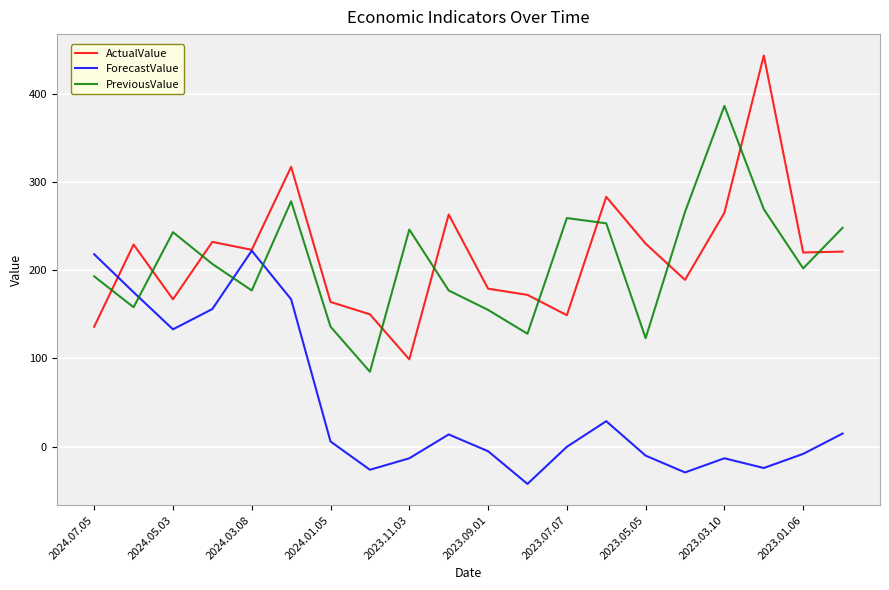

What are all the series names shown in the legend?

ActualValue, ForecastValue, PreviousValue